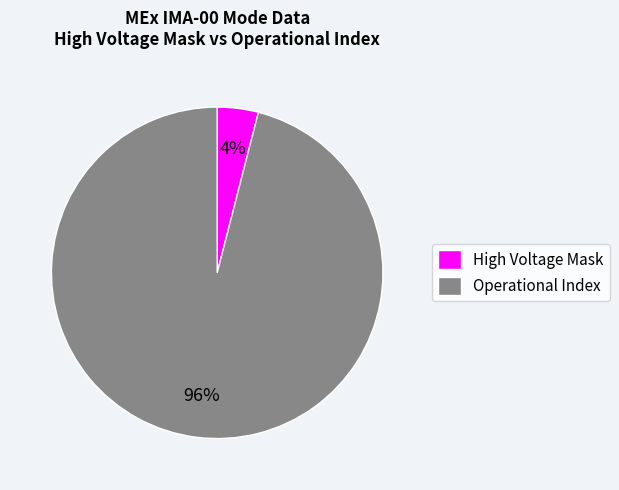

To the nearest percent, what is the average slice percentage?

50%